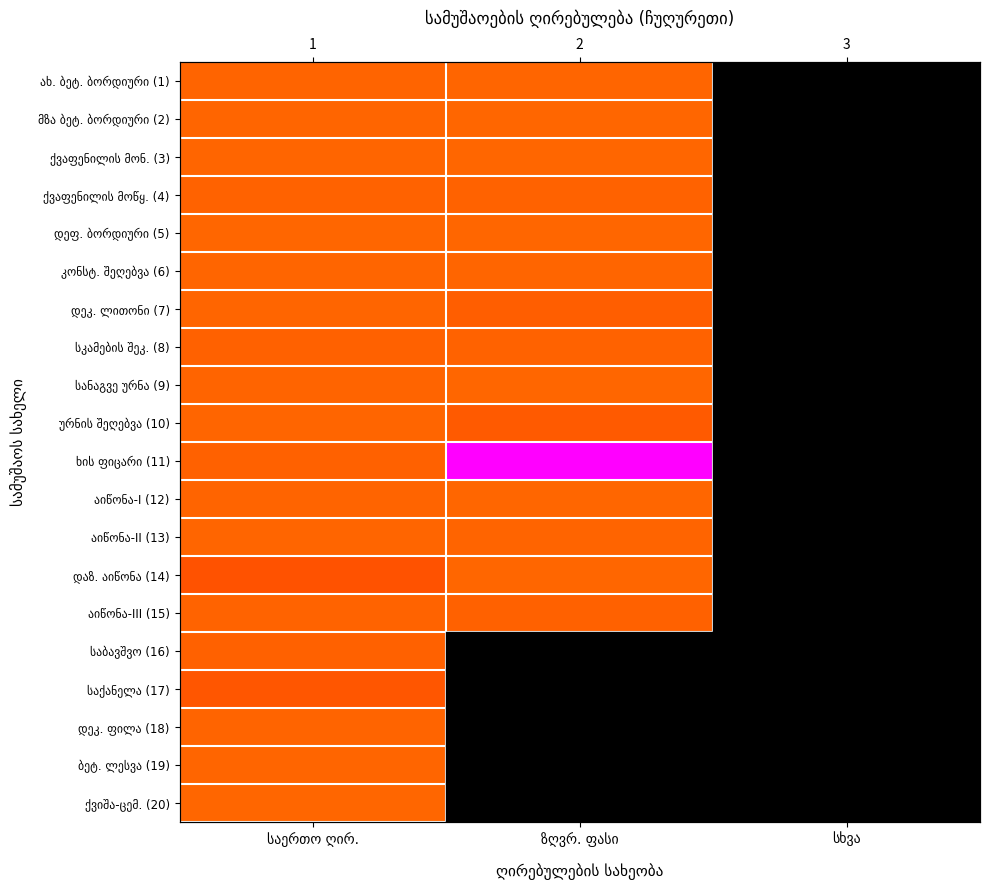

Is it true that ბეტ. ლესვა (19) equals 3 at ზღვრ. ფასი?

False